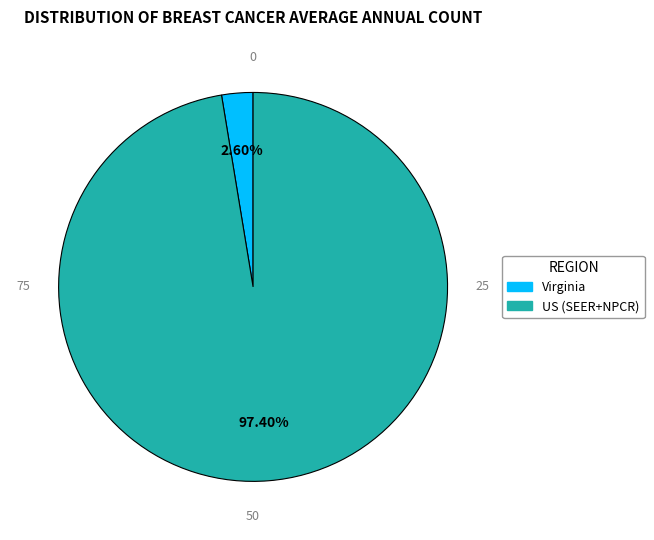

Which slice is the smallest?

Virginia